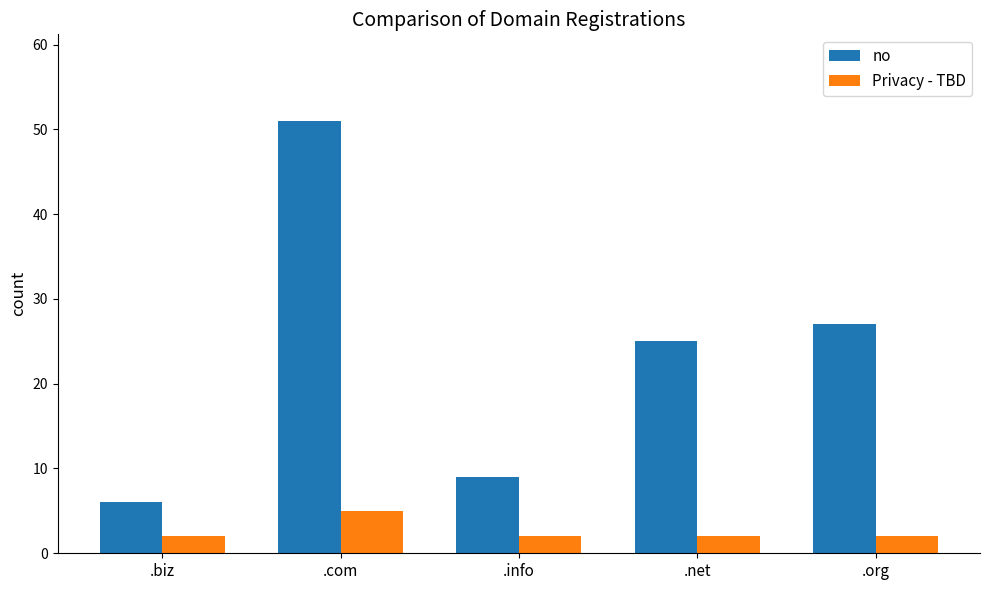

The no series shows 27 at .org. True or false?

True